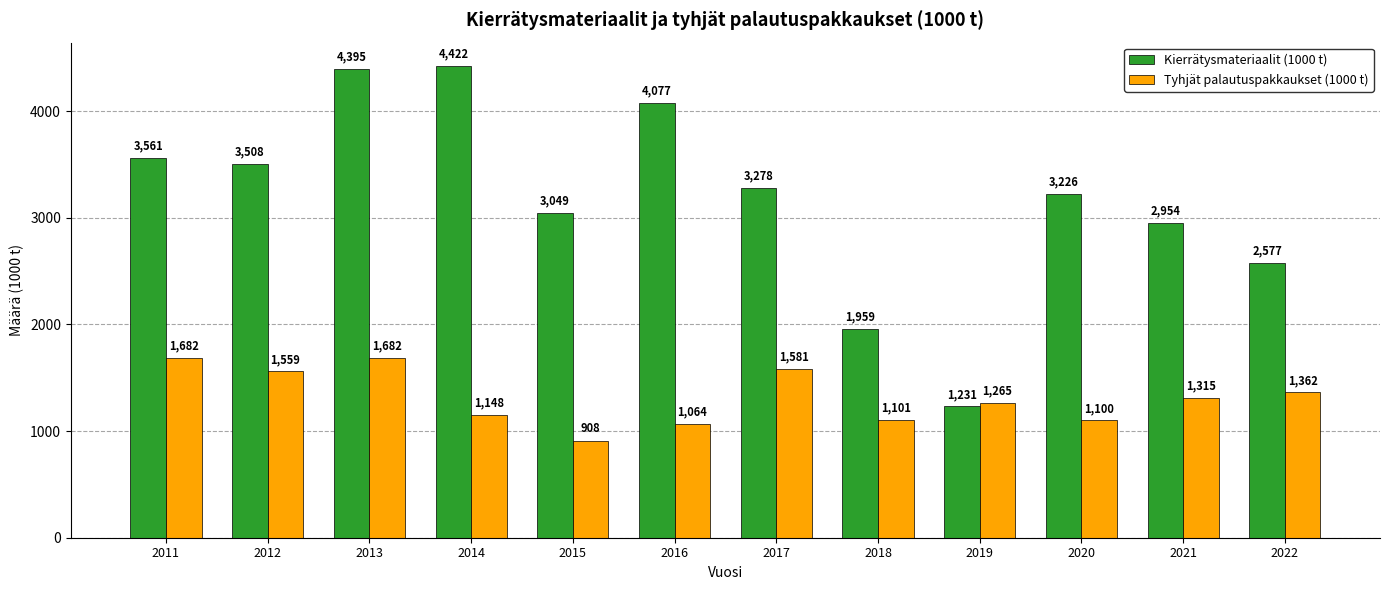

At 2017, list the series in order from smallest to largest.

Tyhjät palautuspakkaukset (1000 t), Kierrätysmateriaalit (1000 t)